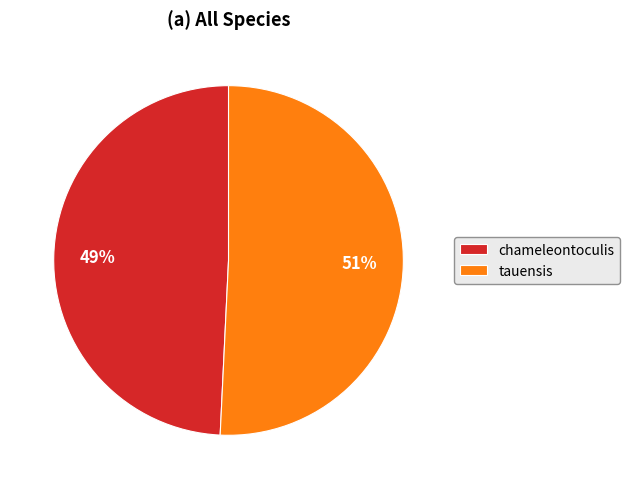

To the nearest percent, what percentage of the pie is tauensis?

51%